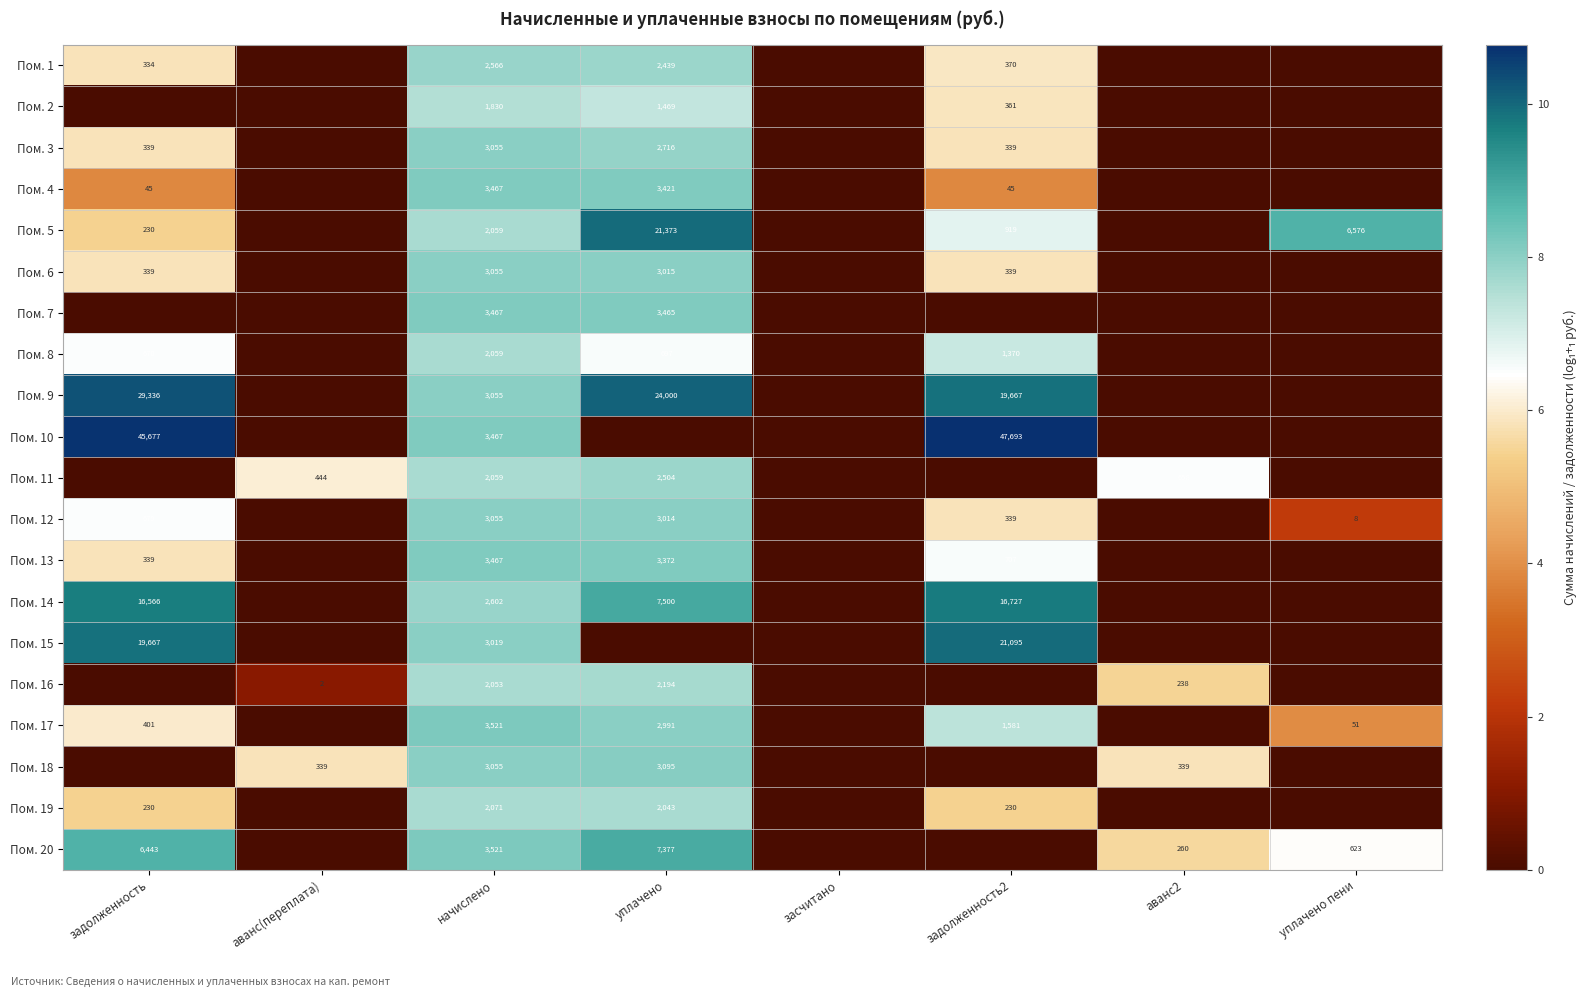

The value of Пом. 16 at начислено is 2053. True or false?

True